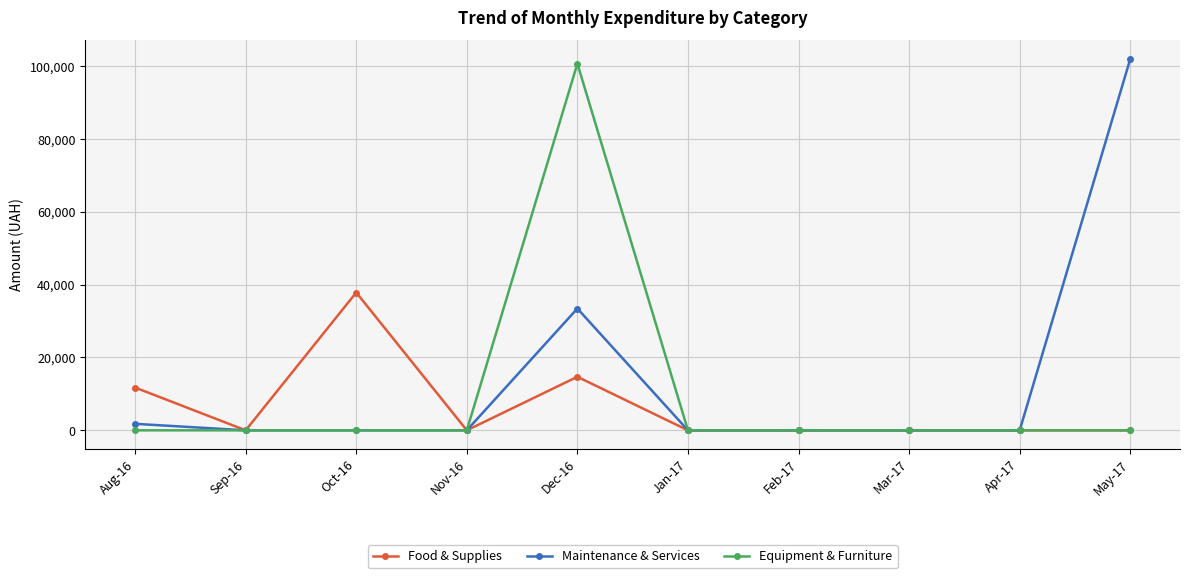

Reading left to right, what are all the values shown in this chart?

Food & Supplies: 11748.6	0.0	37842.0	0.0	14701.0	0.0	0.0	0.0	0.0	0.0
Maintenance & Services: 1788.0	0.0	0.0	0.0	33441.0	0.0	0.0	0.0	0.0	101956.1
Equipment & Furniture: 0.0	0.0	0.0	0.0	100692.0	0.0	0.0	0.0	0.0	0.0